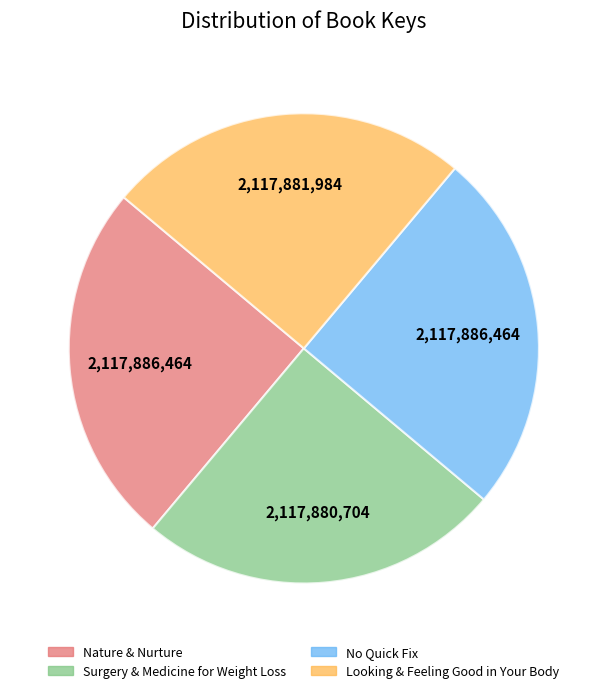

True or false: No Quick Fix accounts for 25% of the total.

True